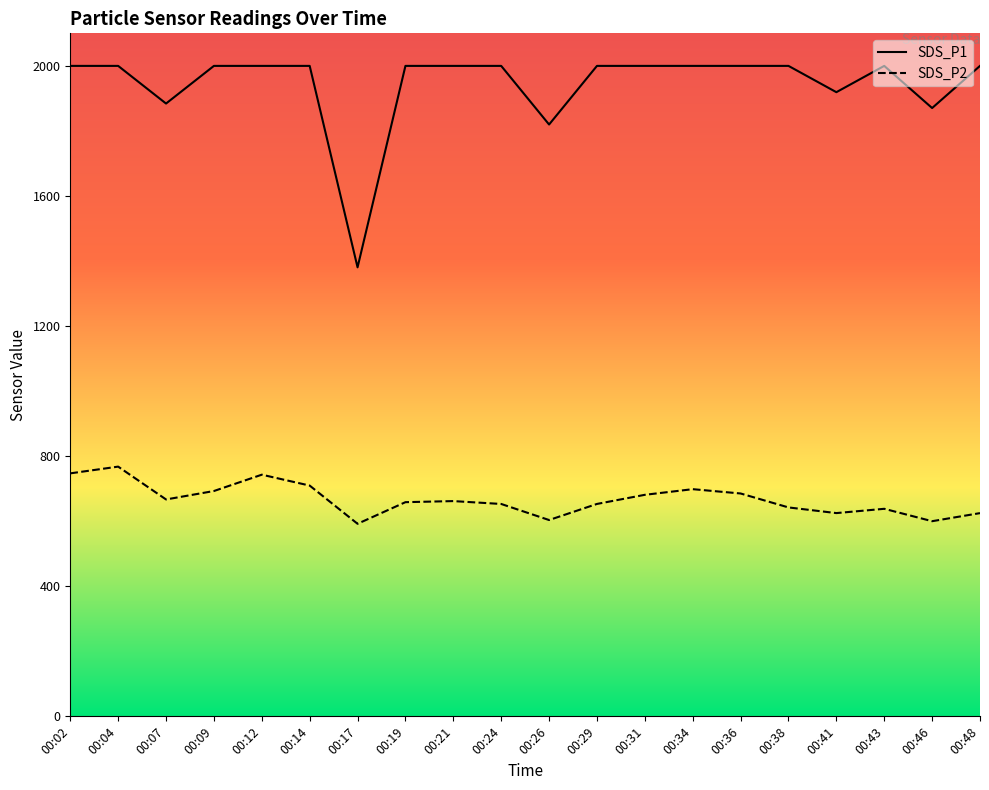

Reading right to left, extract all data points from this chart.

SDS_P1: 1999.9	1870.3	1999.9	1919.1	1999.9	1999.9	1999.9	1999.9	1999.9	1819.6	1999.9	1999.9	1999.9	1380.5	1999.9	1999.9	1999.9	1884.1	1999.9	1999.9
SDS_P2: 624.8	600.0	638.1	624.9	642.3	685.2	698.5	681.1	653.0	603.6	653.0	661.8	658.5	592.0	709.5	743.0	692.8	666.9	767.8	747.1